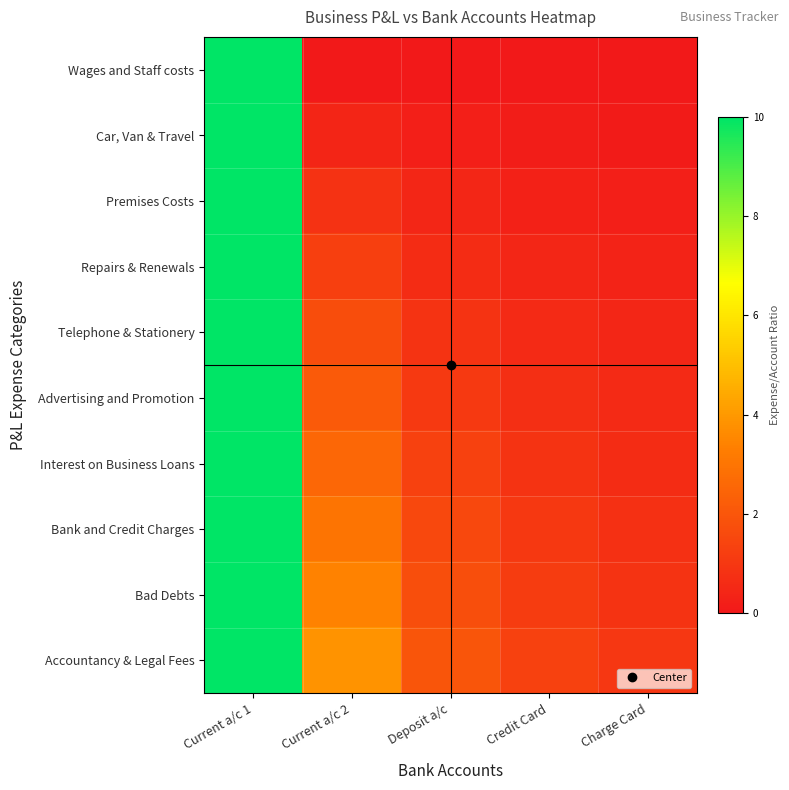

Which series changed the most between Current a/c 1 and Deposit a/c?

Wages and Staff costs